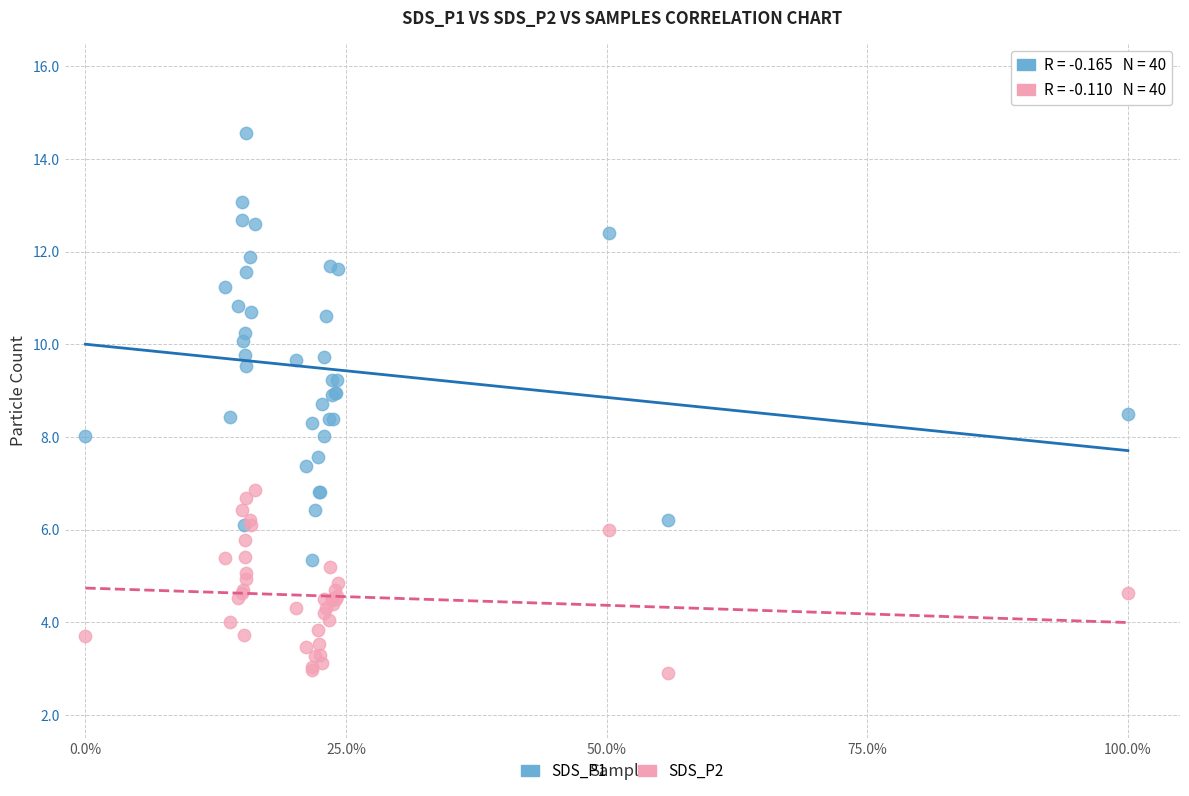

What are all the series names shown in the legend?

SDS_P1, SDS_P2